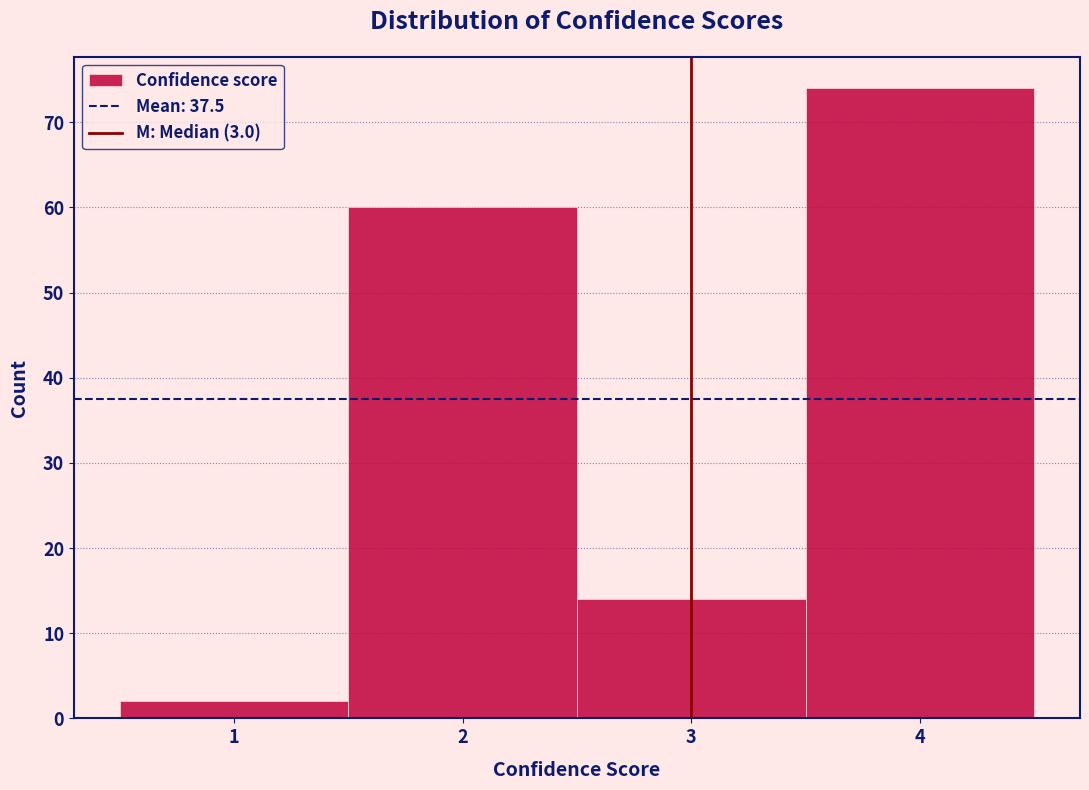

Reading left to right, transcribe this chart: for each bar, give the range it covers on the x-axis and its height. The values are not printed on the chart, so give them approximately, as read against the axis.

0.5 to 1.5: 2
1.5 to 2.5: 60
2.5 to 3.5: 14
3.5 to 4.5: 74